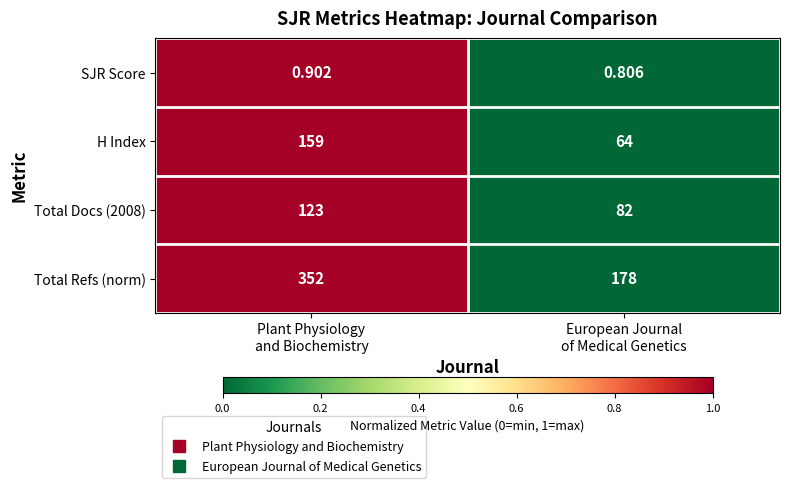

Which series has the largest total across all categories?

Total Refs (norm)